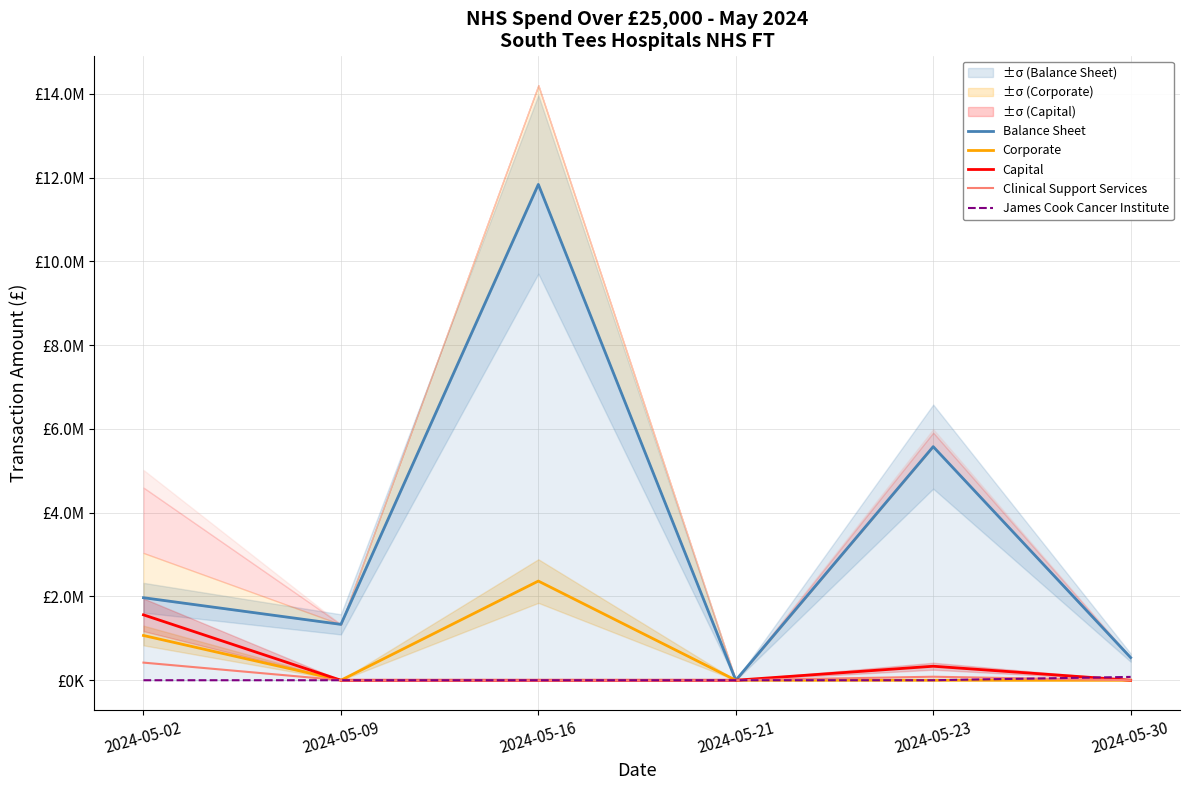

At how many categories does at least one series exceed 7140155?

1